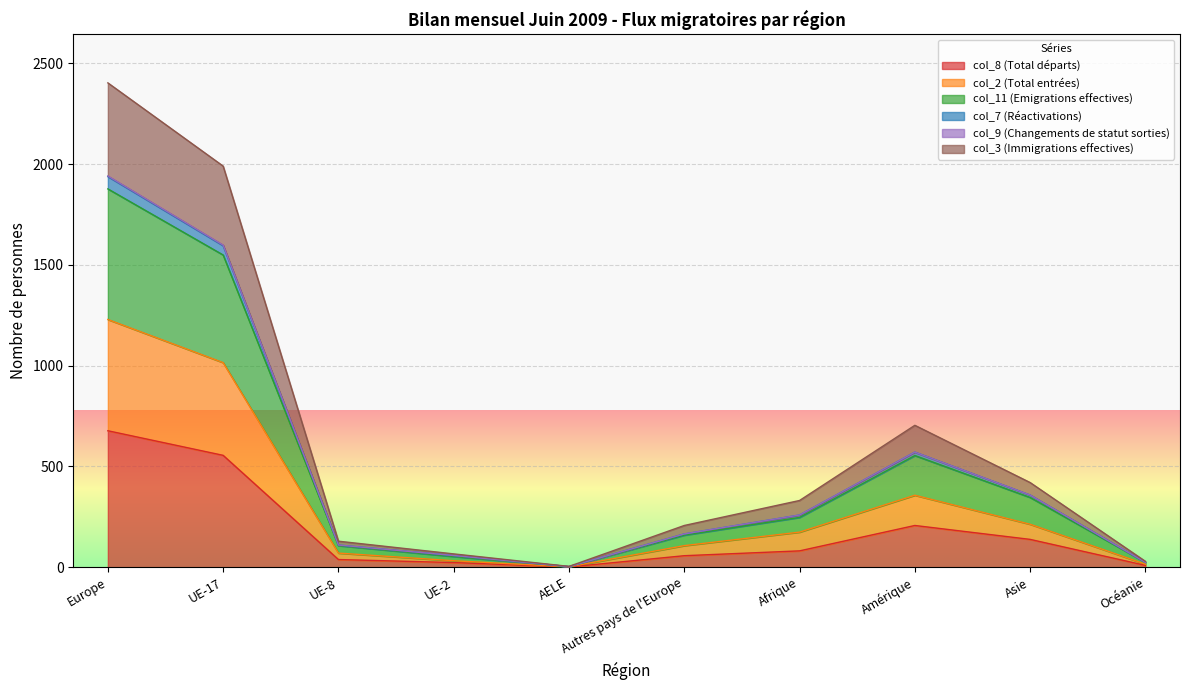

How many interior local peaks does the col_2 (Total entrées) series have?

1